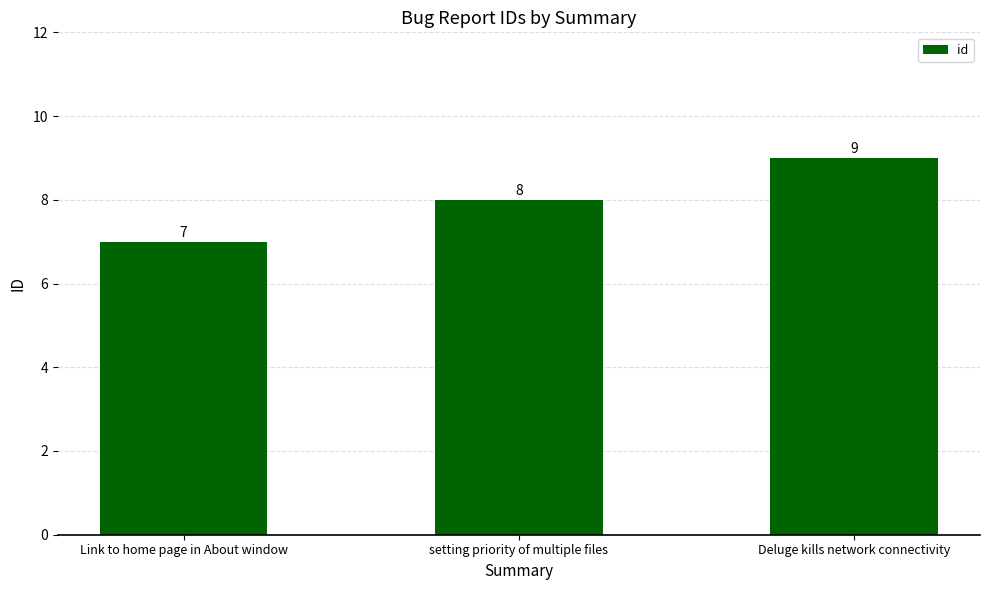

List the labels in order of value, largest first.

Deluge kills network connectivity, setting priority of multiple files, Link to home page in About window